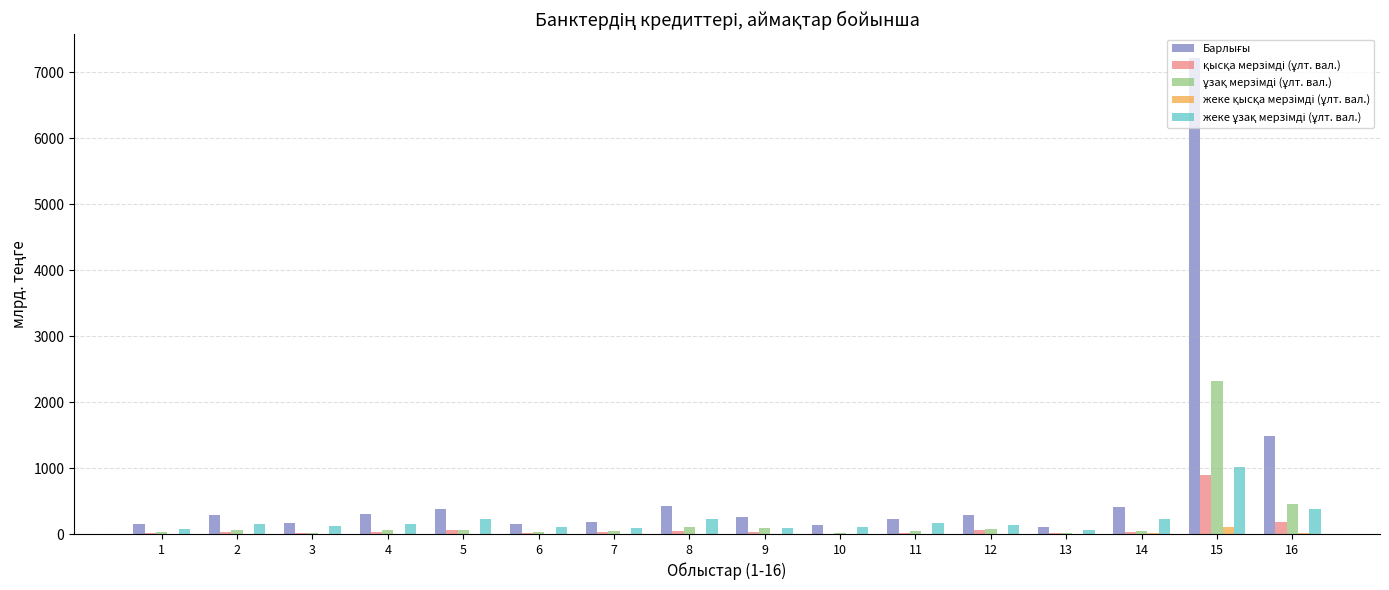

At which category is the sum across all series the highest?

15